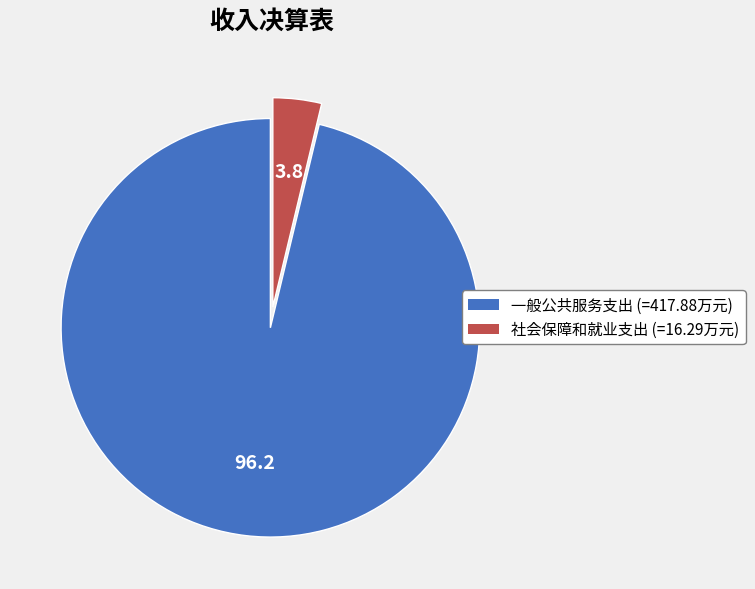

Between 一般公共服务支出 and 社会保障和就业支出, which is larger?

一般公共服务支出